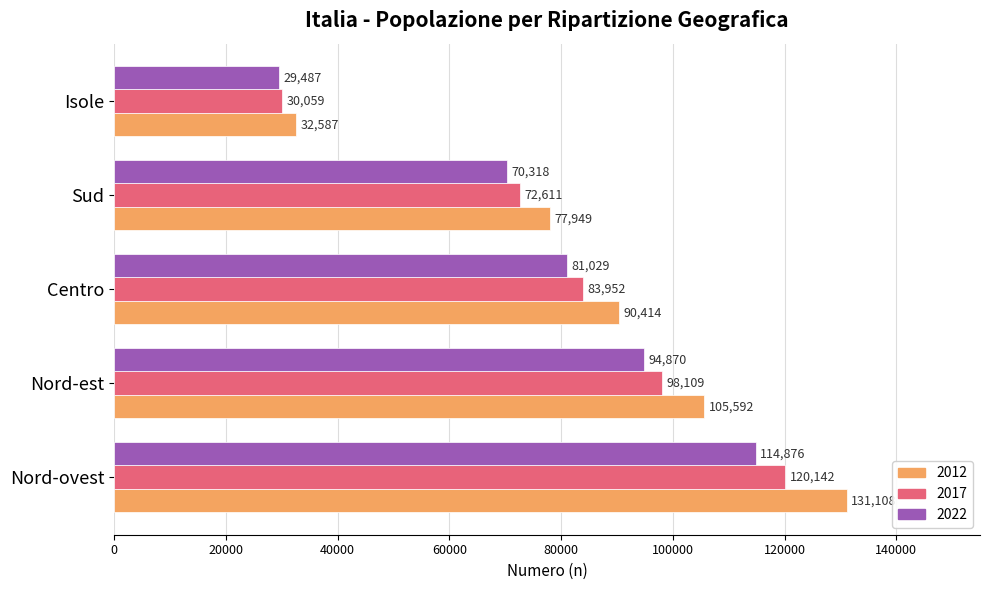

What is the difference between the highest and lowest values at Isole?

3100